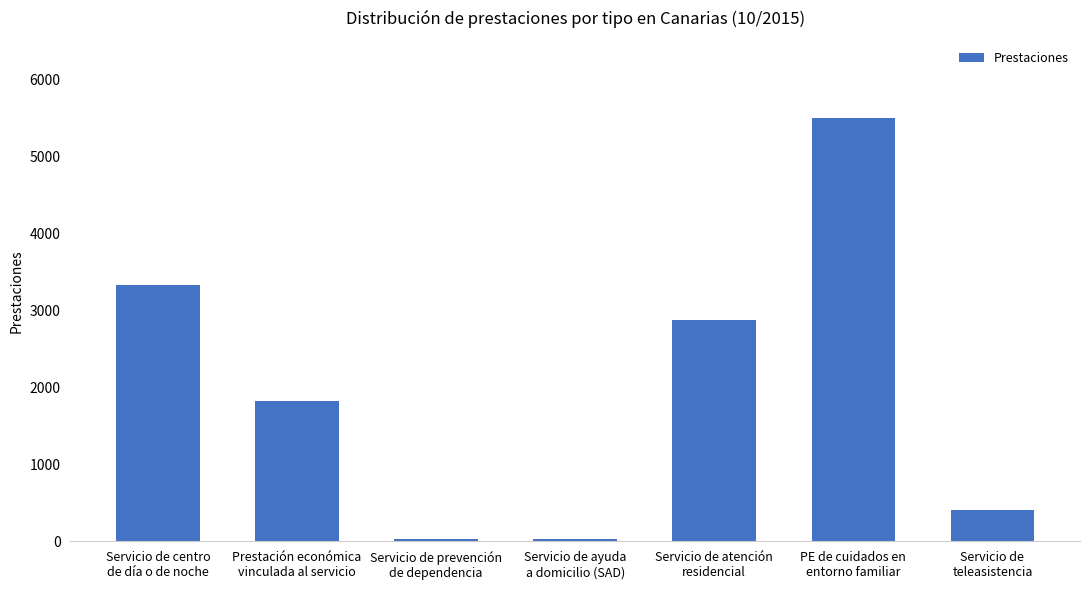

Which has a higher value, Servicio de atención
residencial or Prestación económica
vinculada al servicio?

Servicio de atención
residencial